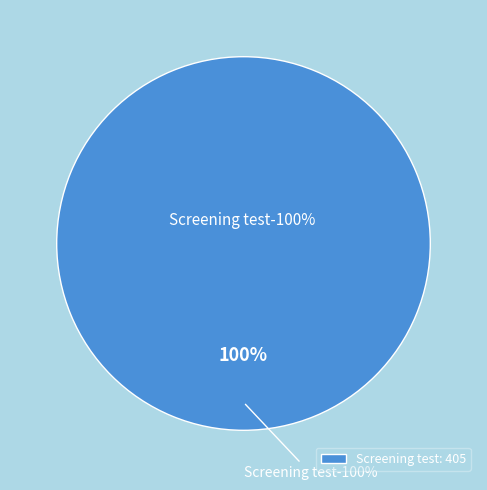

Which category accounts for the majority?

Screening test